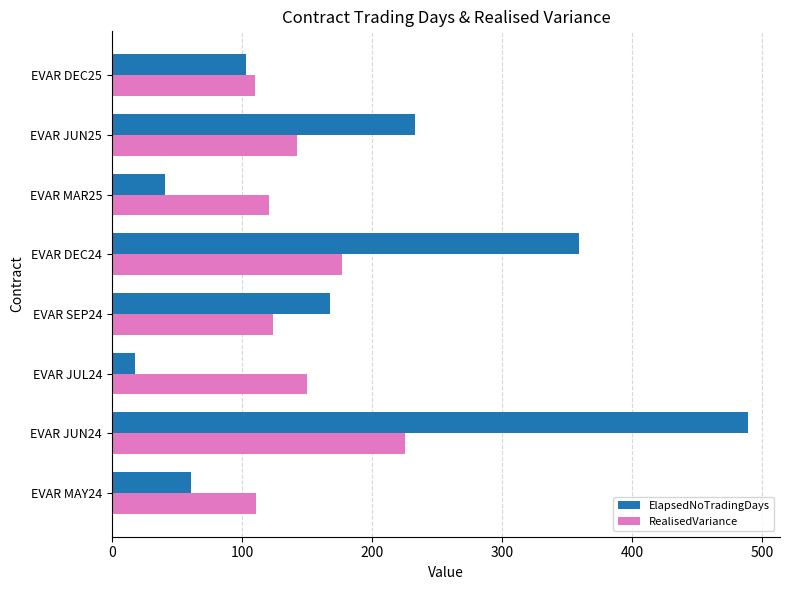

What value does the ElapsedNoTradingDays series have at EVAR SEP24?

168.0